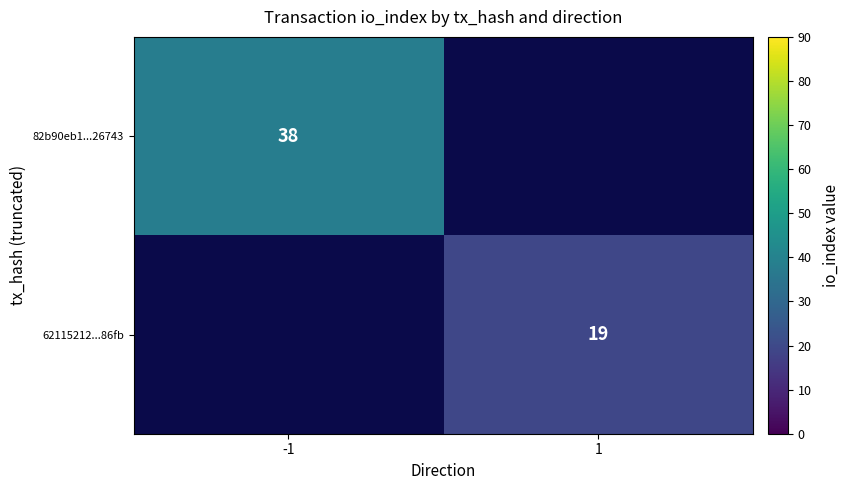

Is it true that 82b90eb1...26743 equals 38 at -1?

True